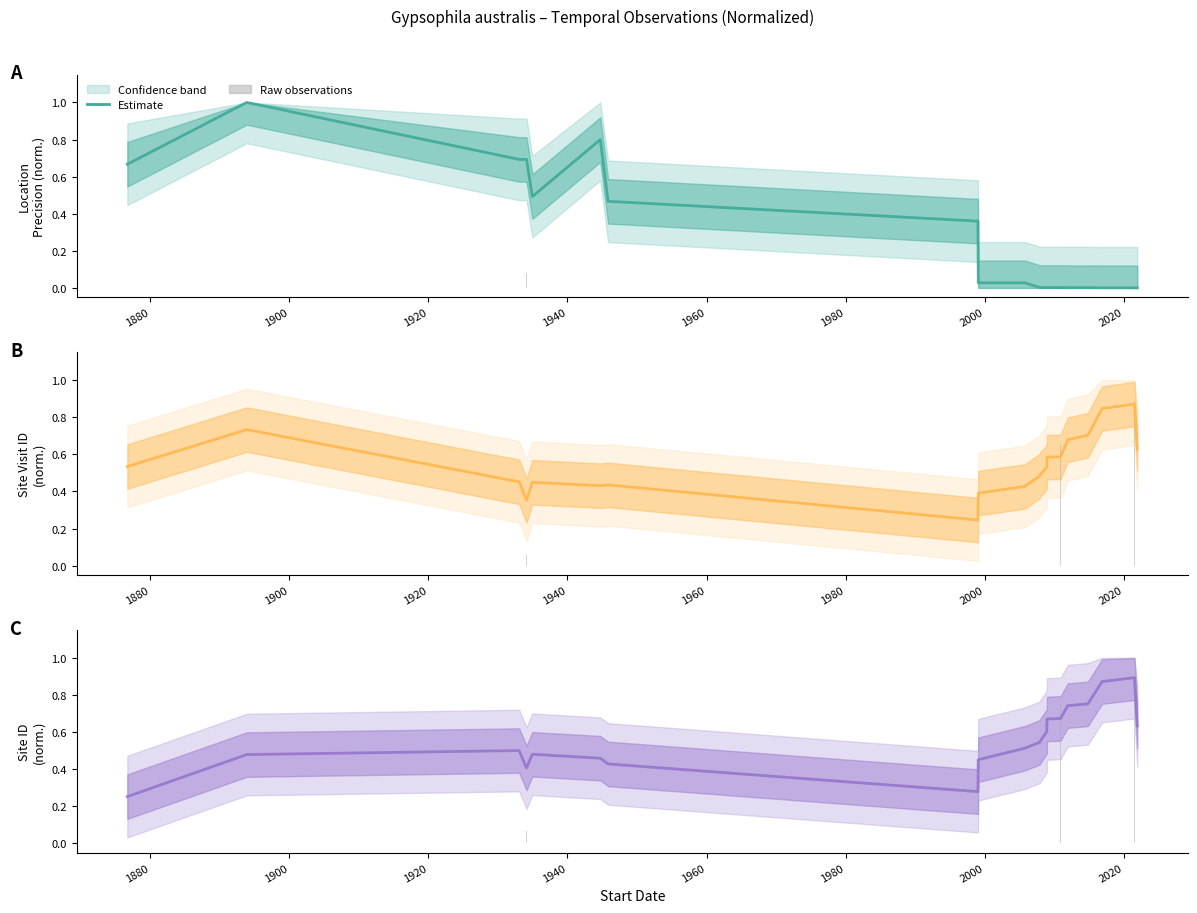

Read the Estimate value at 1980.

0.4